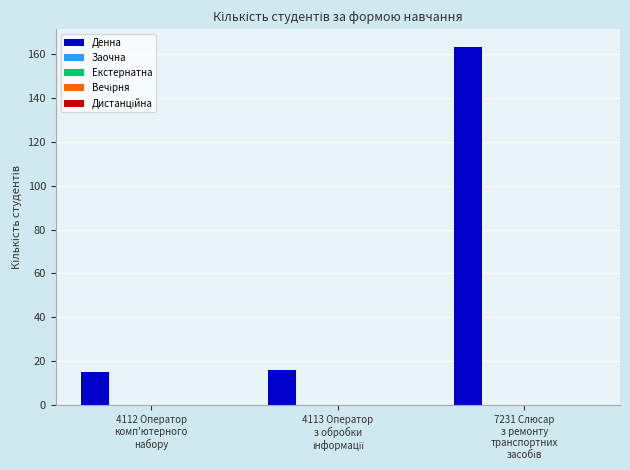

Reading left to right, transcribe all the data shown in this chart.

15	16	163